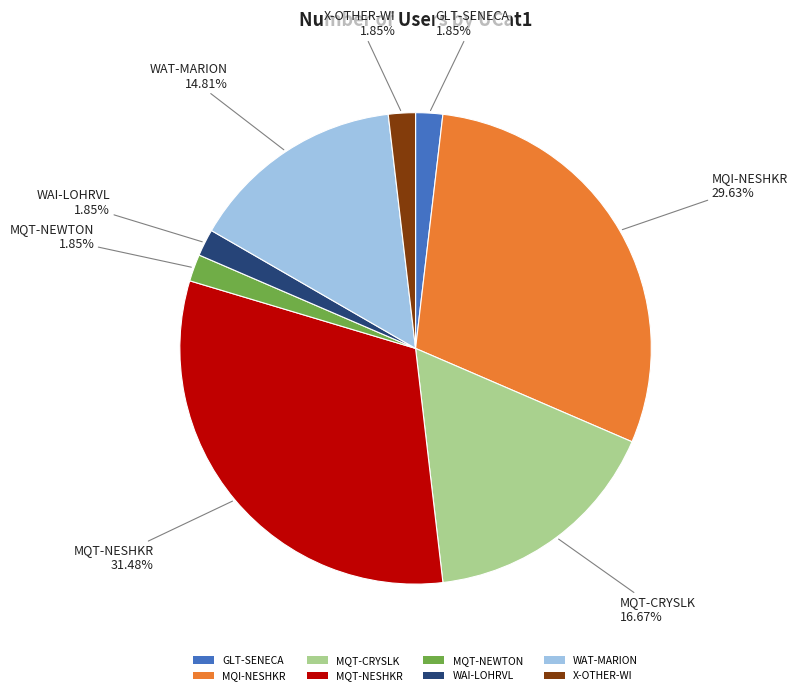

How much of the chart is everything except WAT-MARION?

85.2%